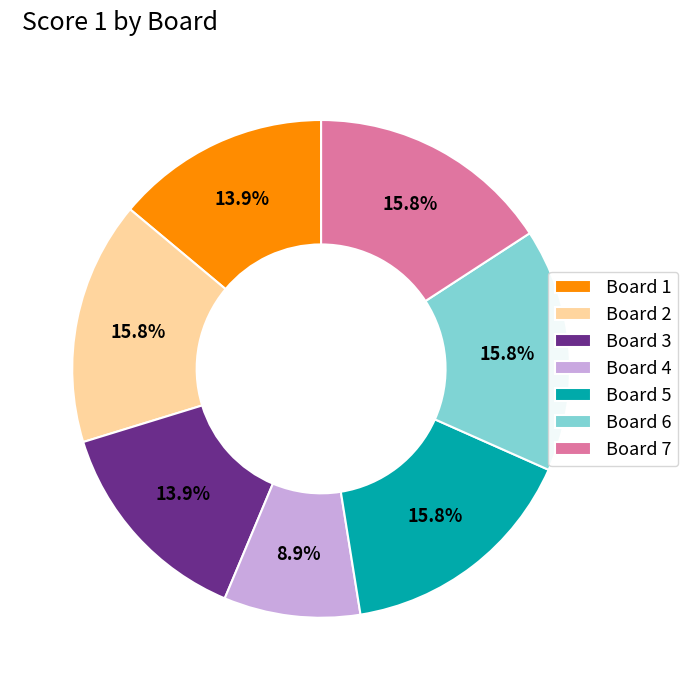

Which slice is the smallest?

Board 4